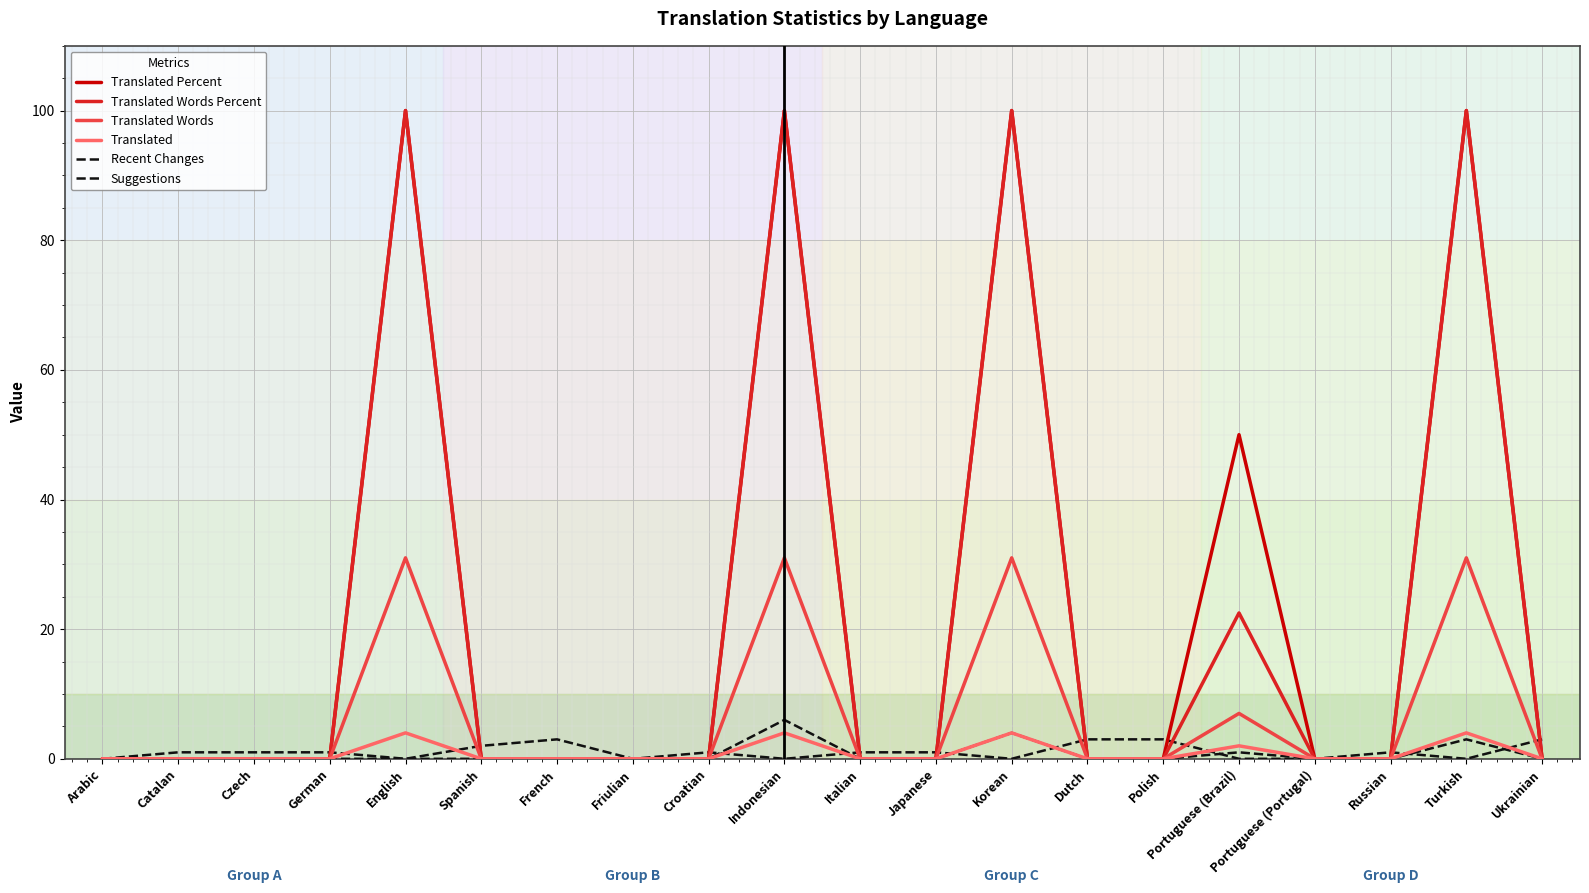

True or false: Translated Words Percent and Translated Words intersect in this chart.

False